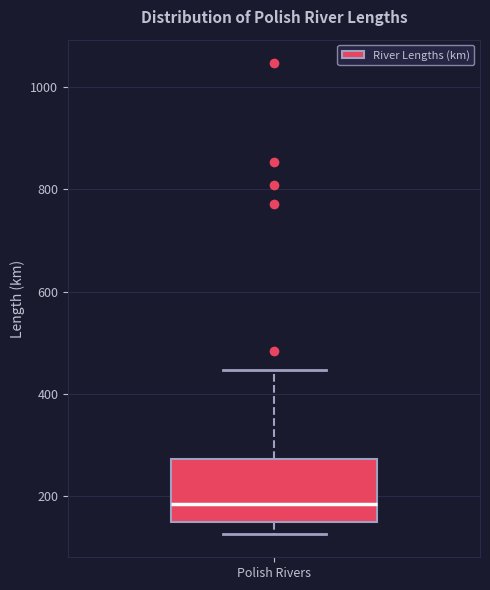

Read this box plot against the y-axis: the position of the median line, the range covered by the box, and the ends of both whiskers. The values are not printed on the chart, so give them approximately, as read against the axis.

median 180, box 140 to 280, whiskers 120 to 440